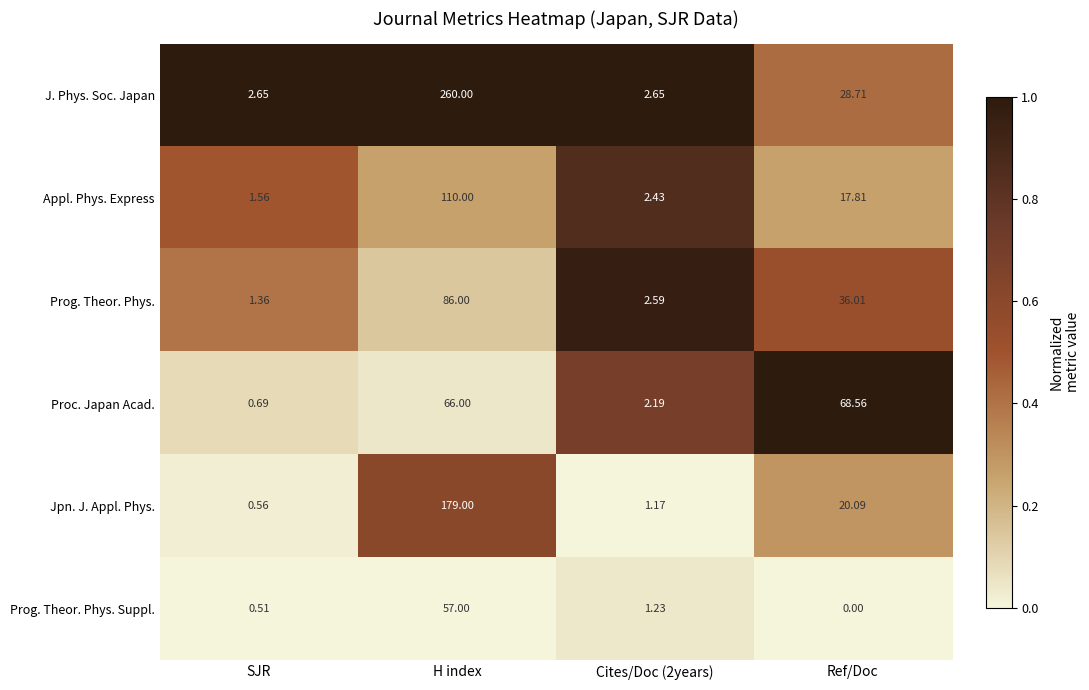

Which category has the lowest value across all series?

Ref/Doc